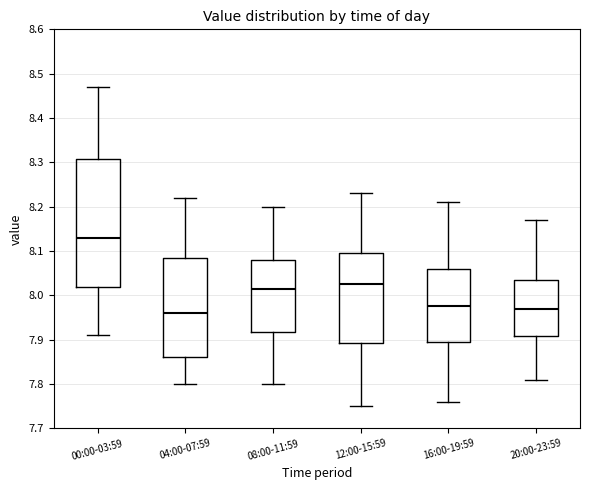

Which box's median line is the highest?

00:00-03:59